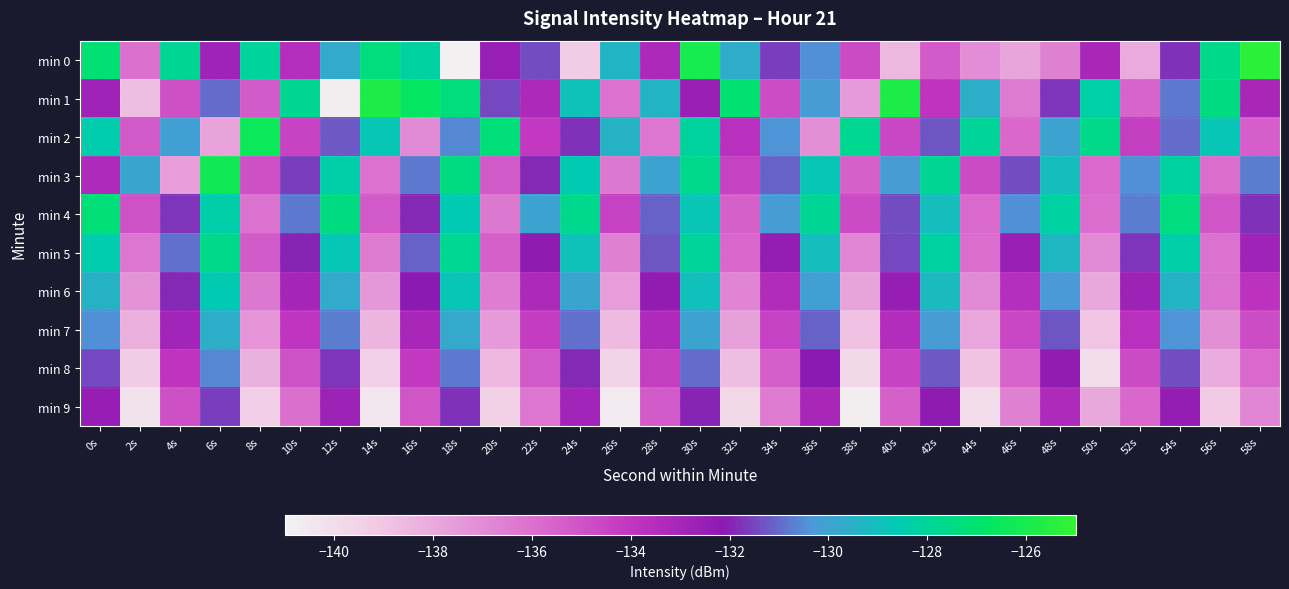

What is the spread (max minus min) of values at 58s?

11.5